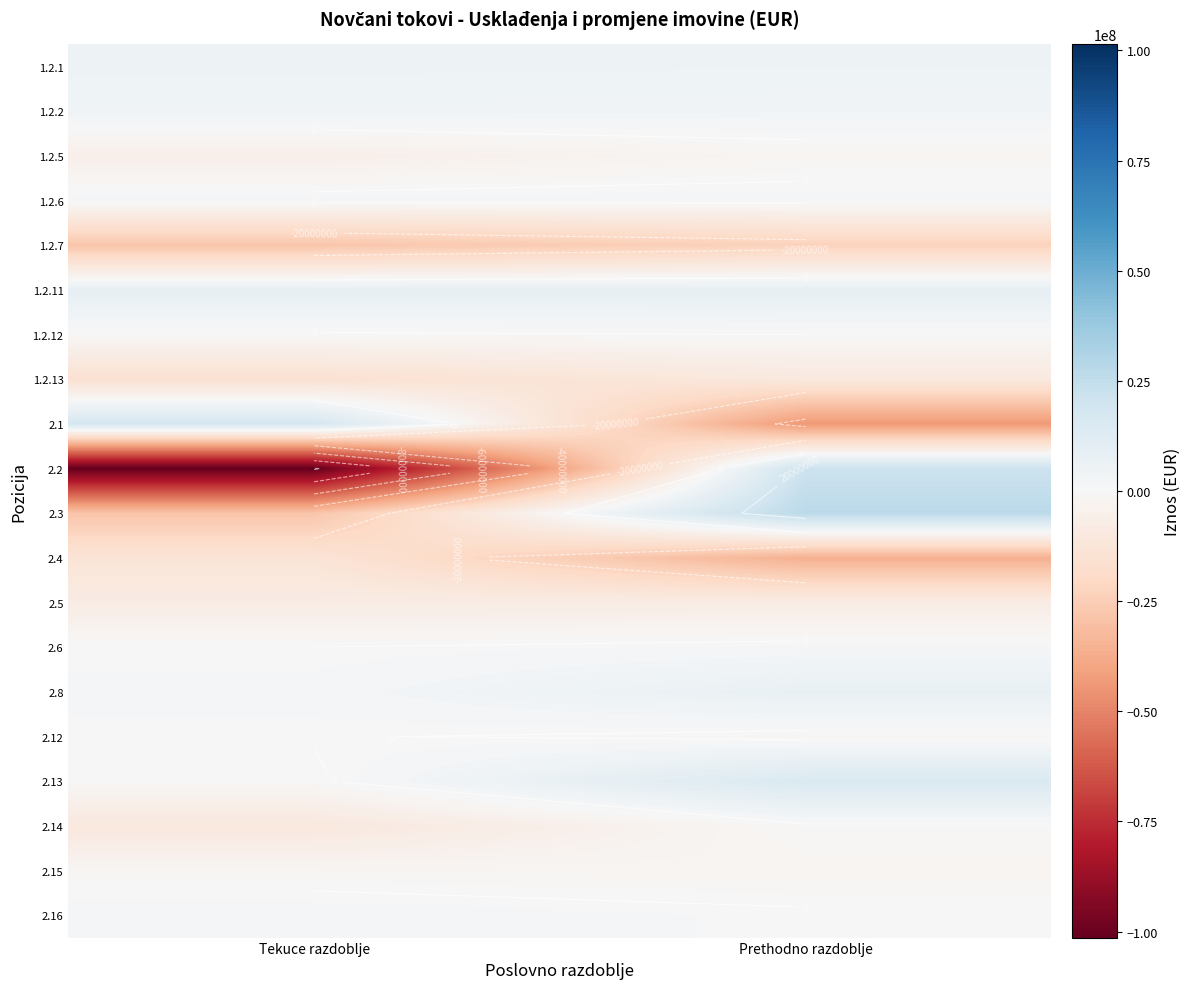

Is it true that 2.15 equals -1423958 at Prethodno razdoblje?

False